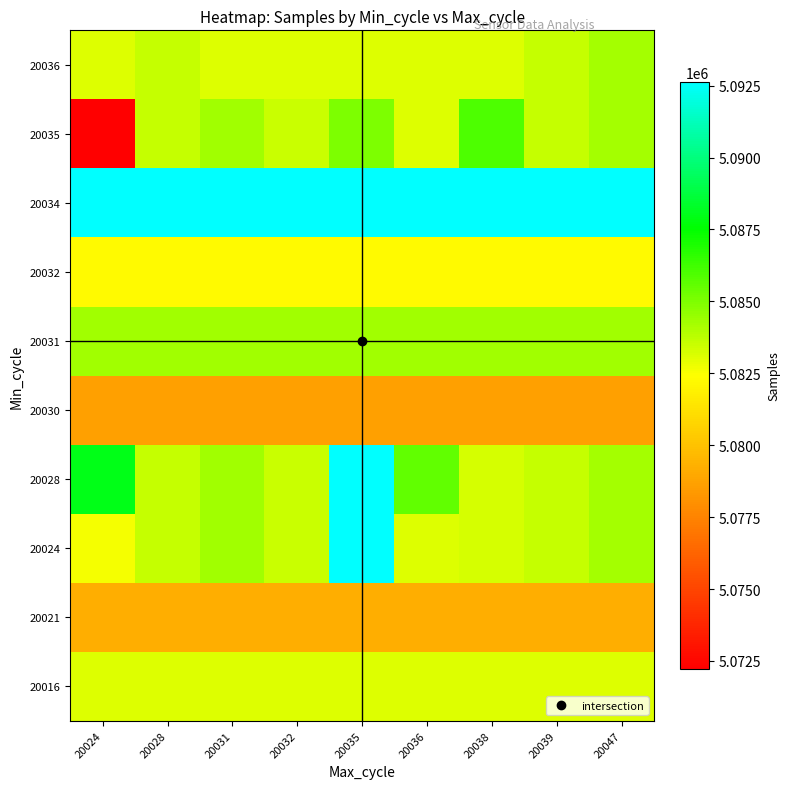

Count the number of data series in this chart.

10